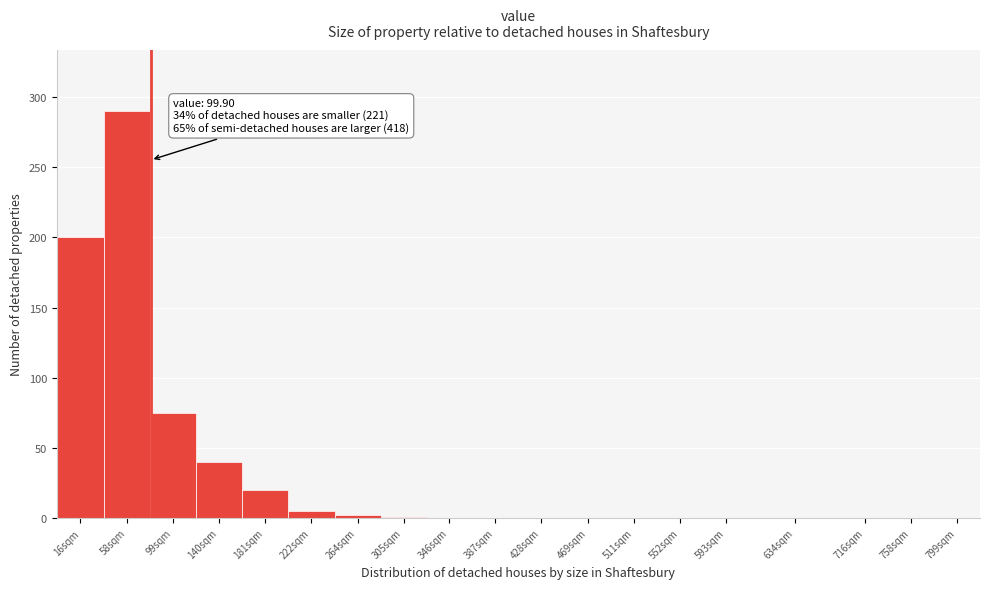

What is the sum of all values?

633